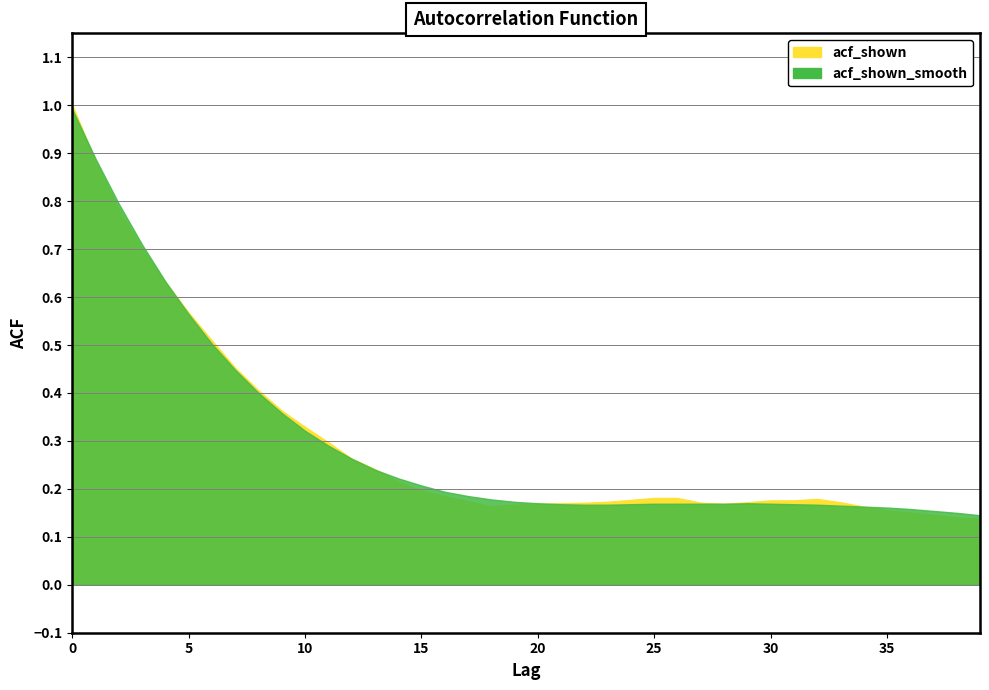

How many acf_shown values are between 0 and 1?

40